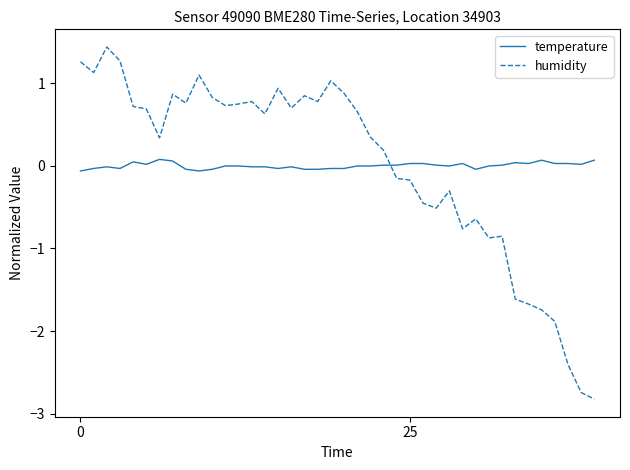

Which series has the widest spread of values?

humidity